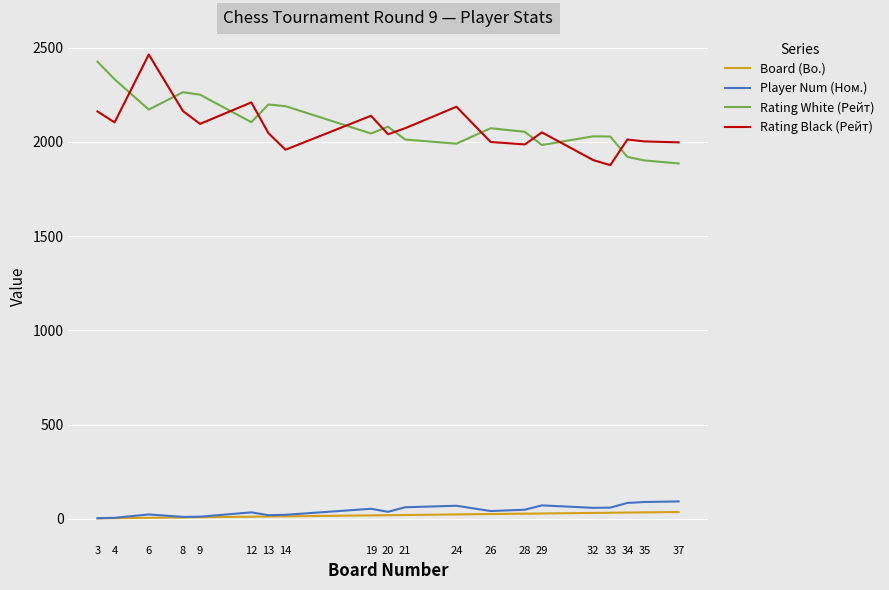

True or false: Rating White (Рейт) and Player Num (Ном.) intersect in this chart.

False